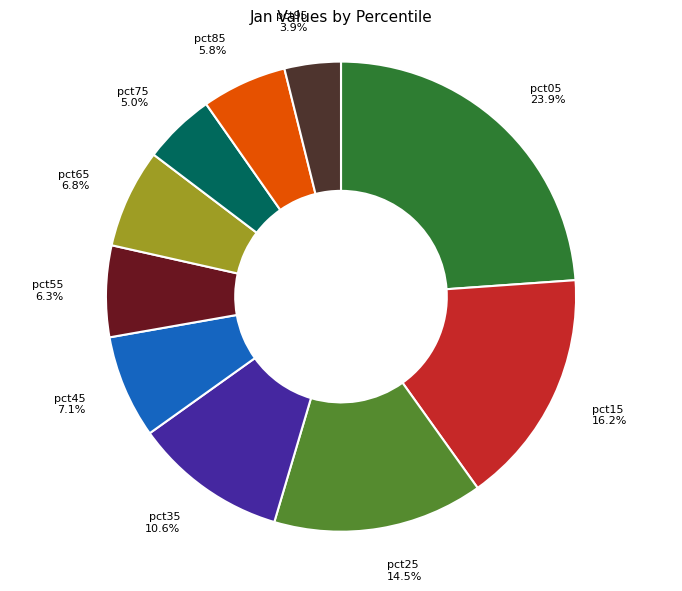

What percentage is NOT represented by pct75?

95.0%